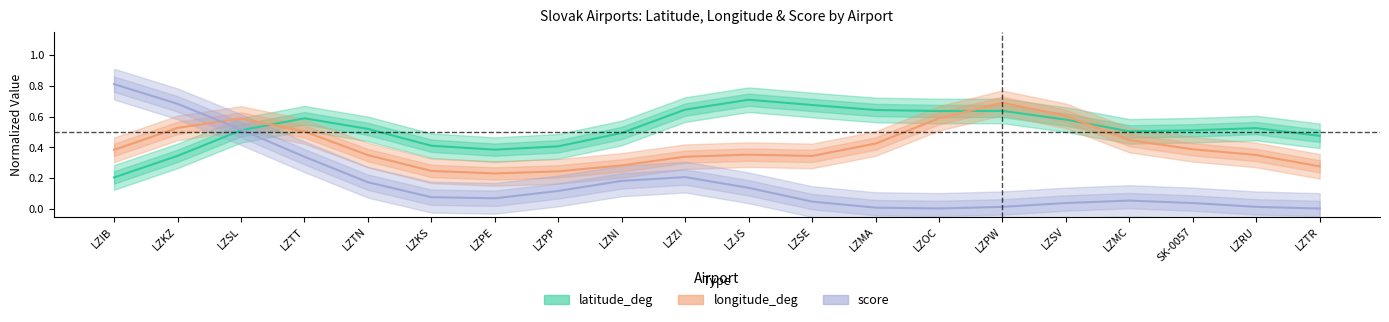

How many distinct data groups are displayed?

3